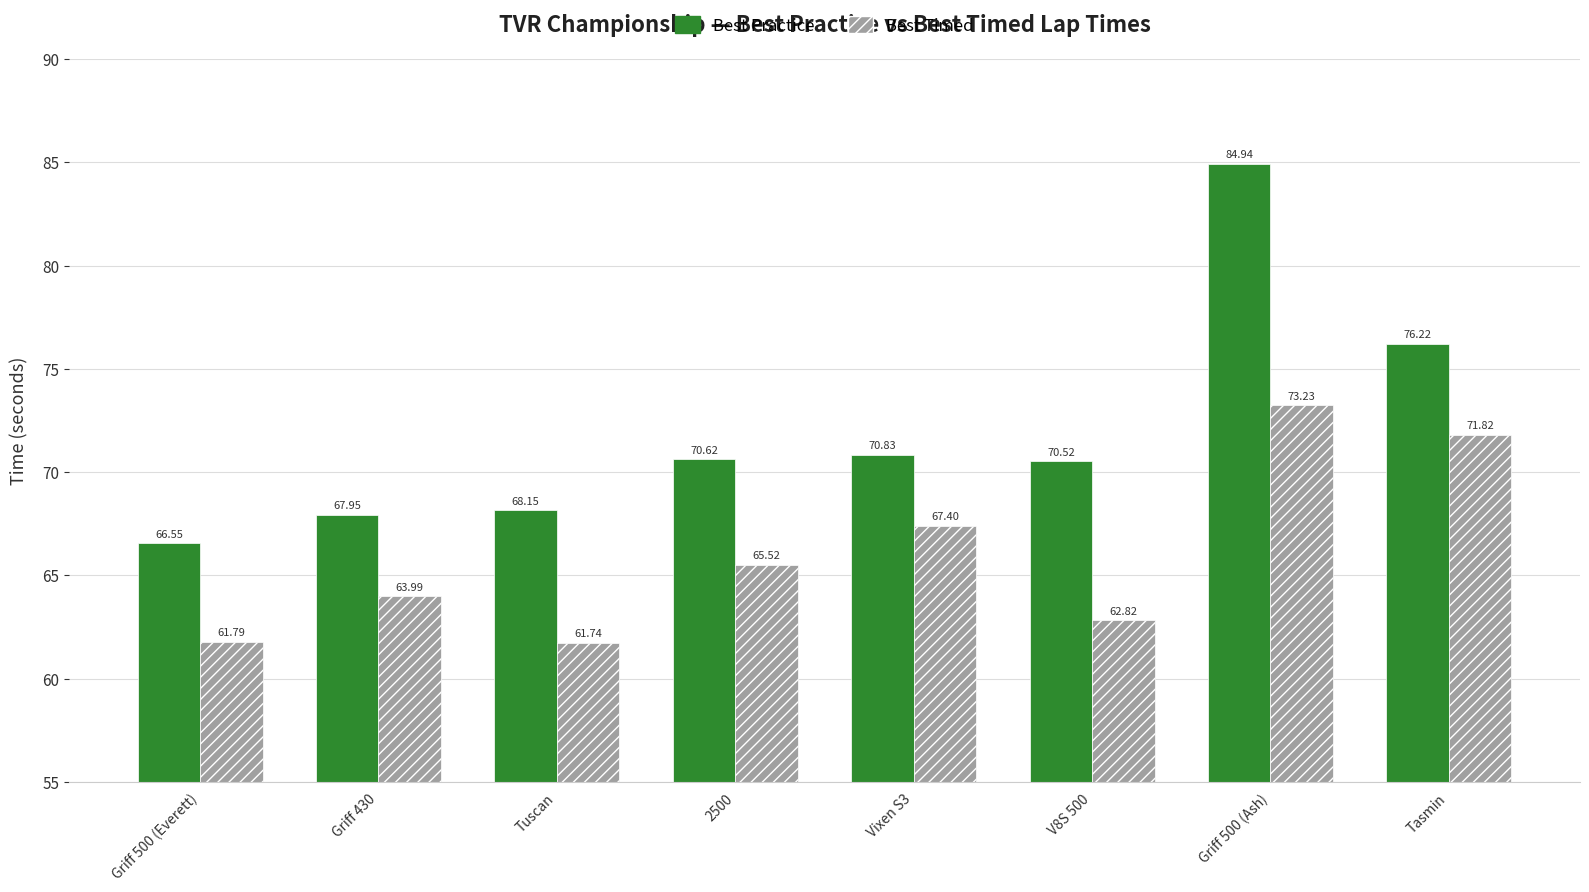

How many values in the Best Timed series are below 65?

4